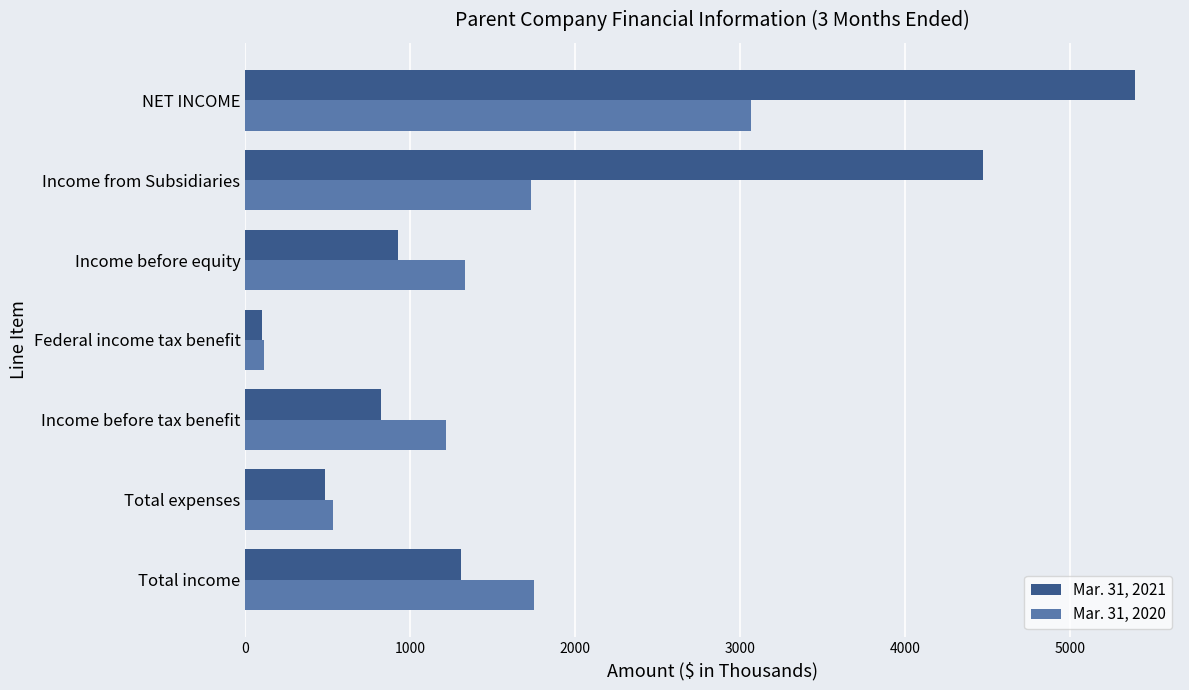

Rank the series by their maximum value, from lowest to highest.

Mar. 31, 2020, Mar. 31, 2021